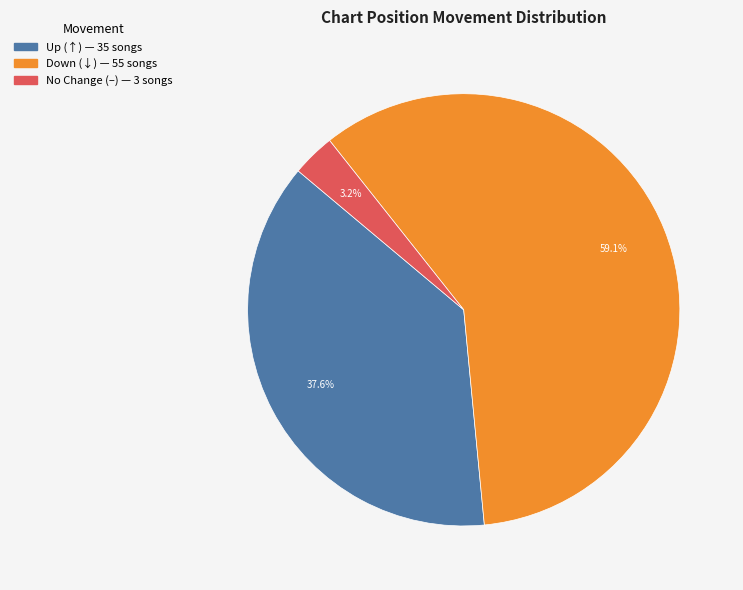

To the nearest percent, what is the difference between the largest and smallest slice percentages?

56%